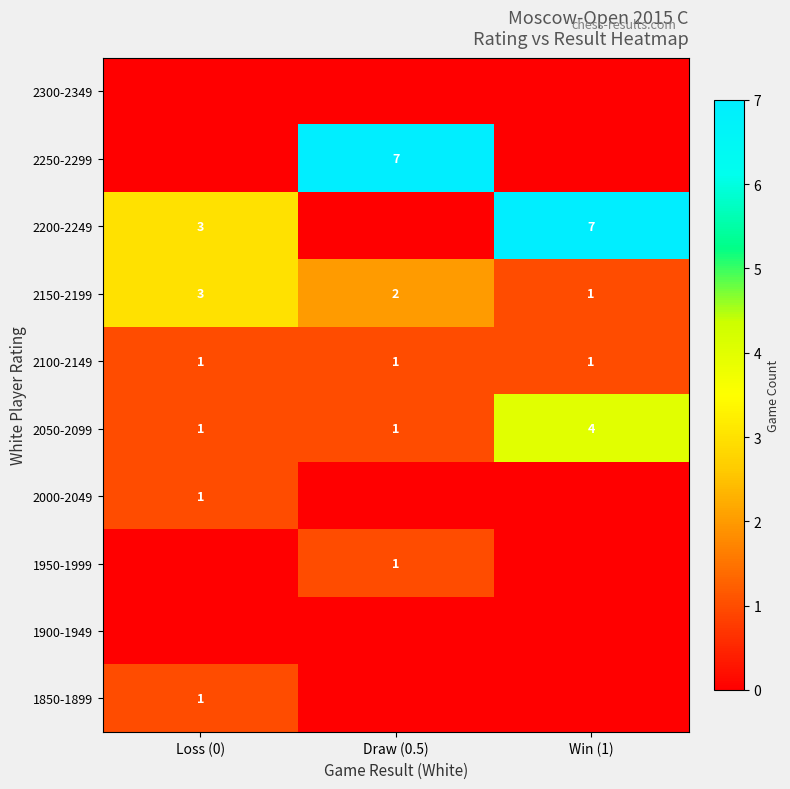

How many 2050-2099 values are between 1 and 4?

3